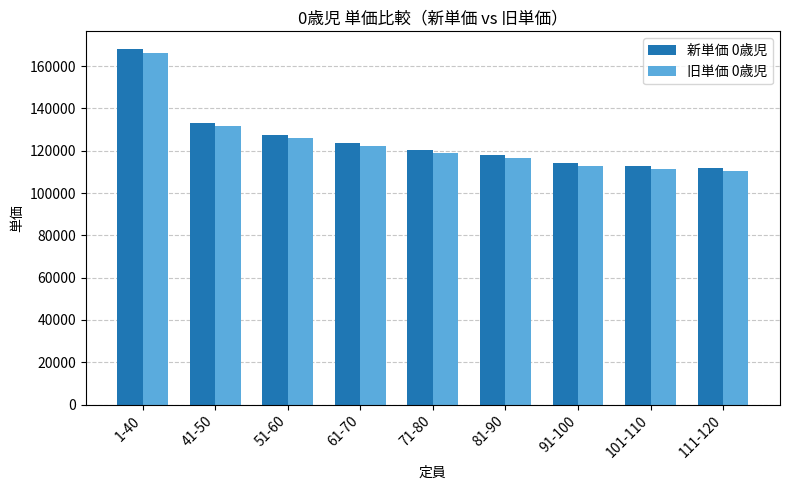

Which series changed the most between 41-50 and 81-90?

新単価 0歳児